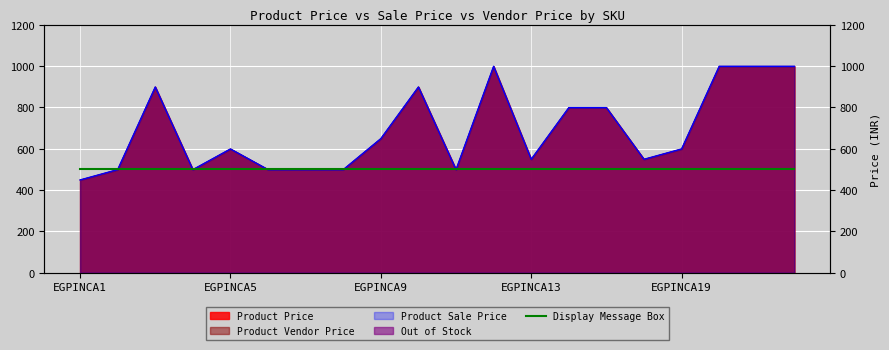

Between EGPINCA22 and EGPINCA21, which is larger?

EGPINCA22